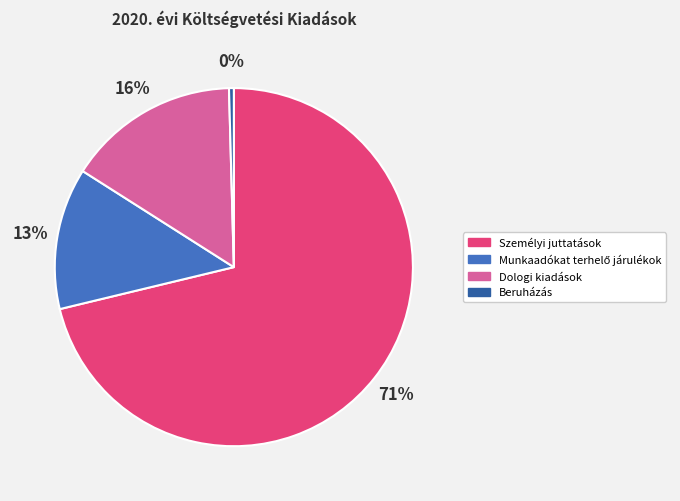

Approximately how many times larger is the value at Dologi kiadások compared to Beruházás?

36.0